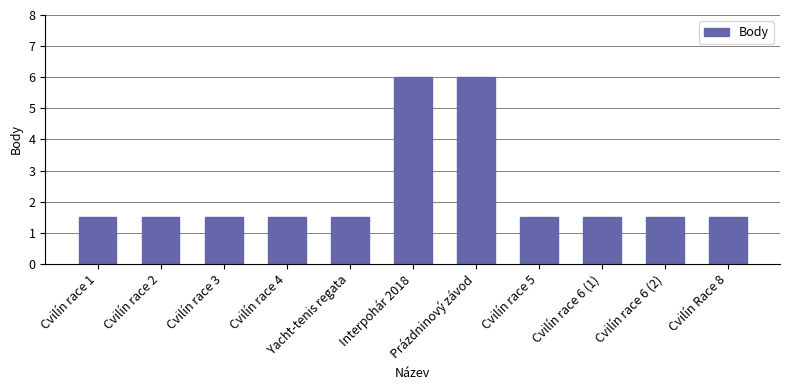

How many bars are there in total?

11